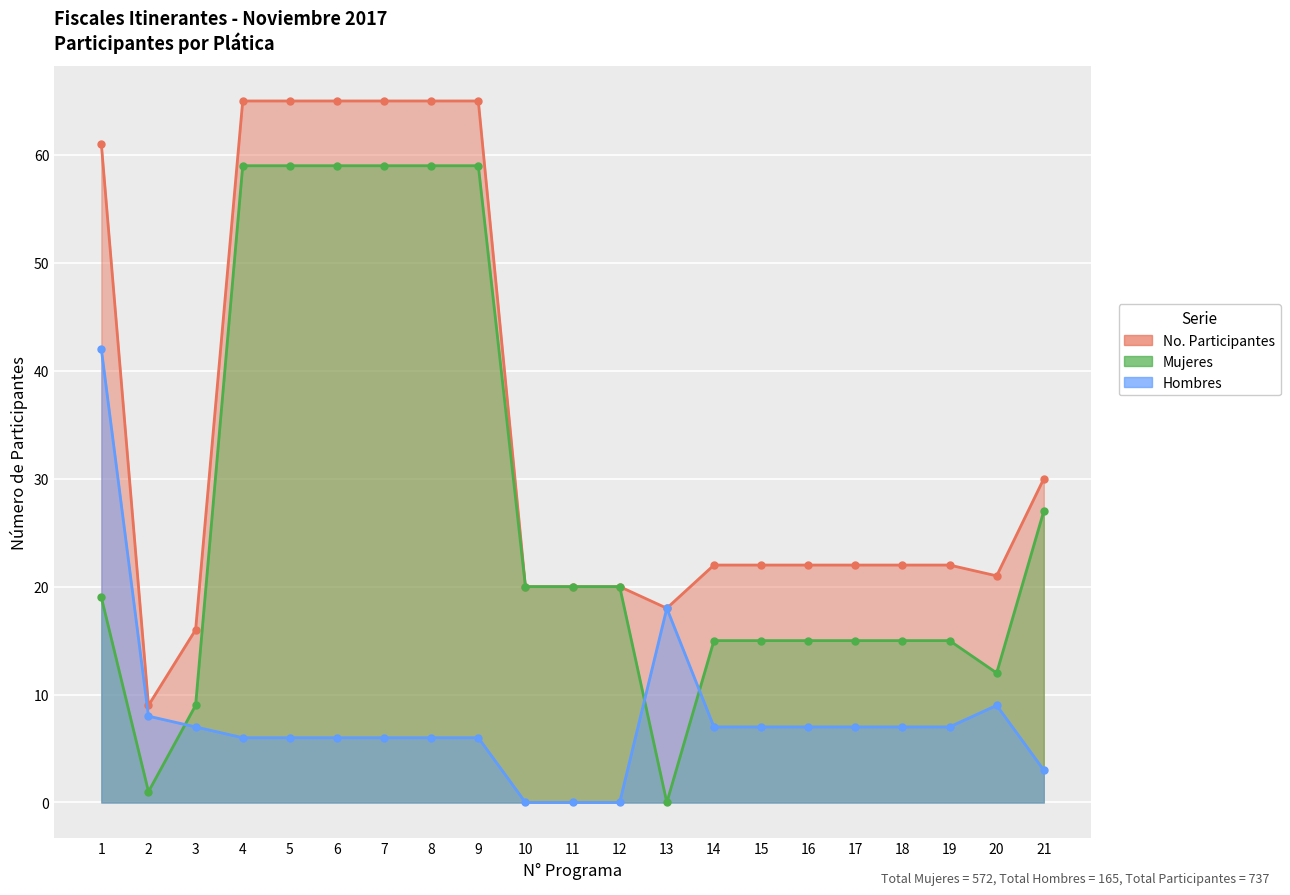

Which series changed the most between 10 and 20?

Hombres